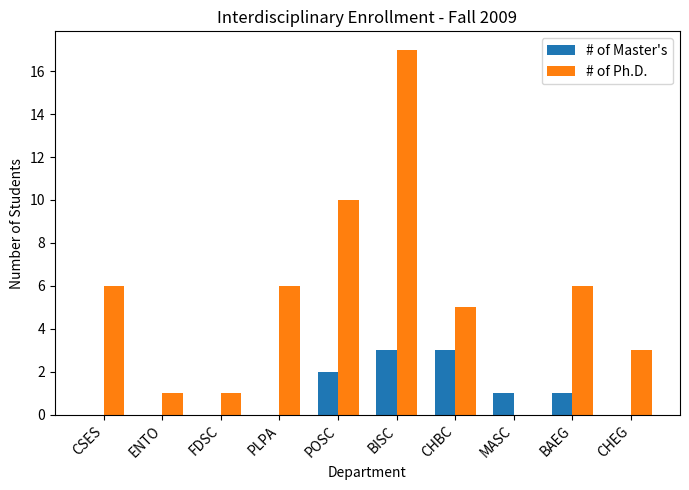

Count the number of data series in this chart.

2